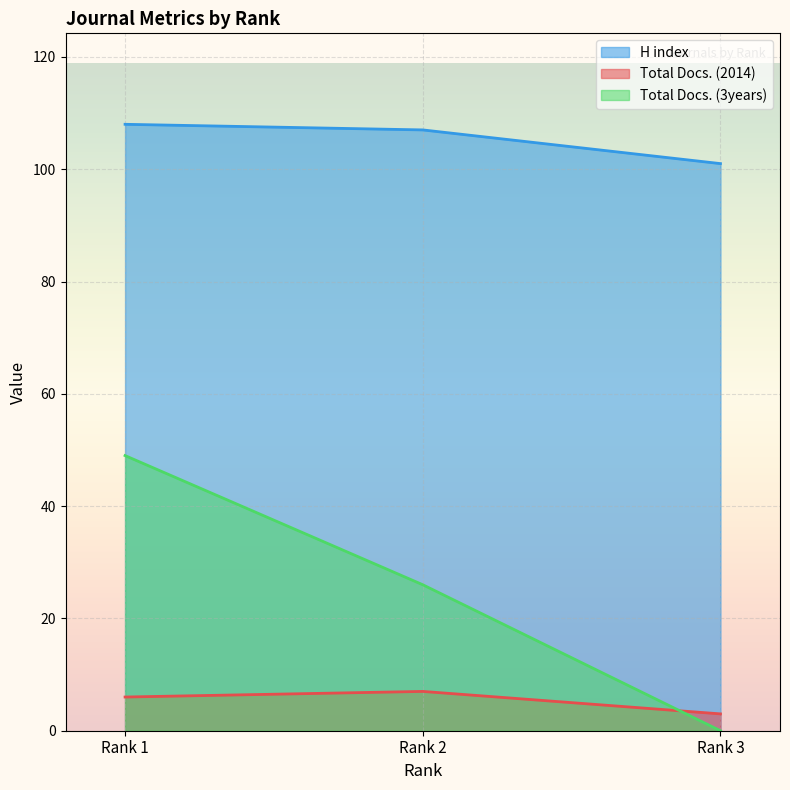

What is the difference between the maximum and minimum values in the H index series?

7